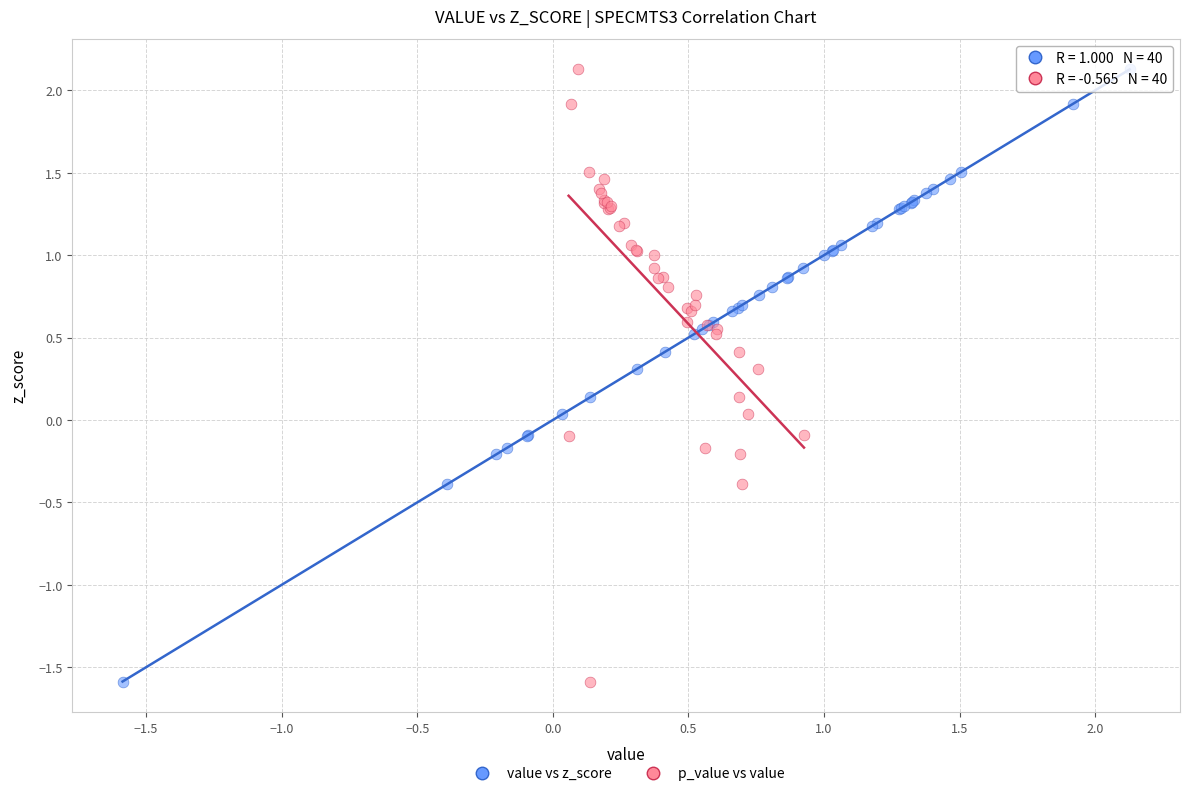

What are all the series names shown in the legend?

value vs z_score, p_value vs value